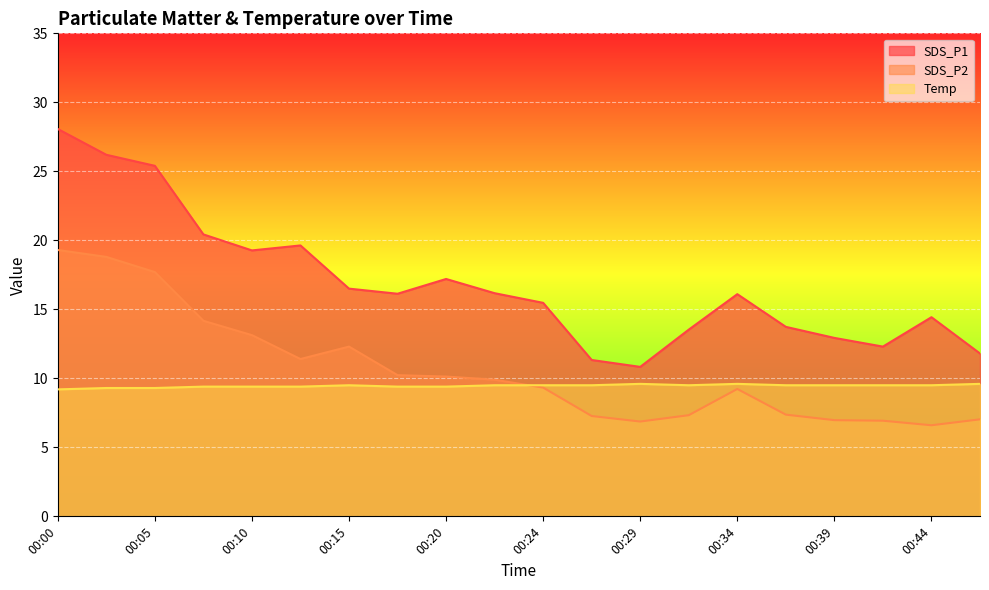

Which series changed the most between 00:05 and 00:07?

SDS_P1